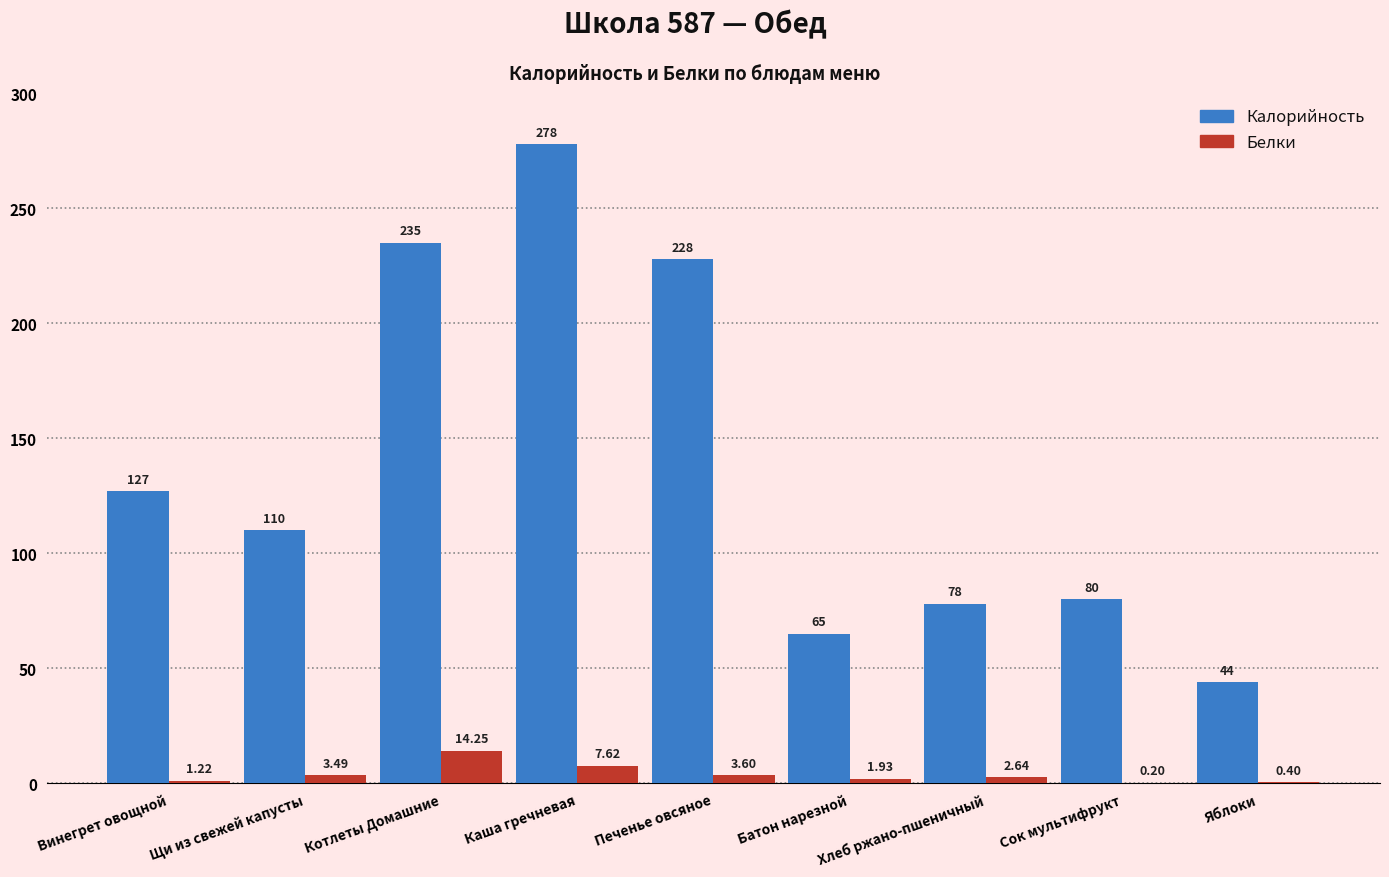

Is the value of Белки at Печенье овсяное greater than the value of Калорийность at Хлеб ржано-пшеничный?

No